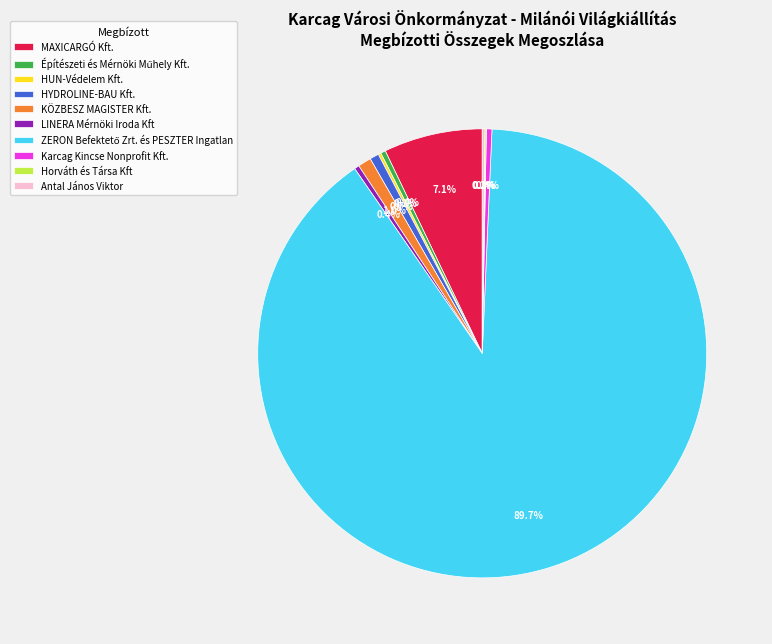

Is there a majority slice in this chart?

Yes